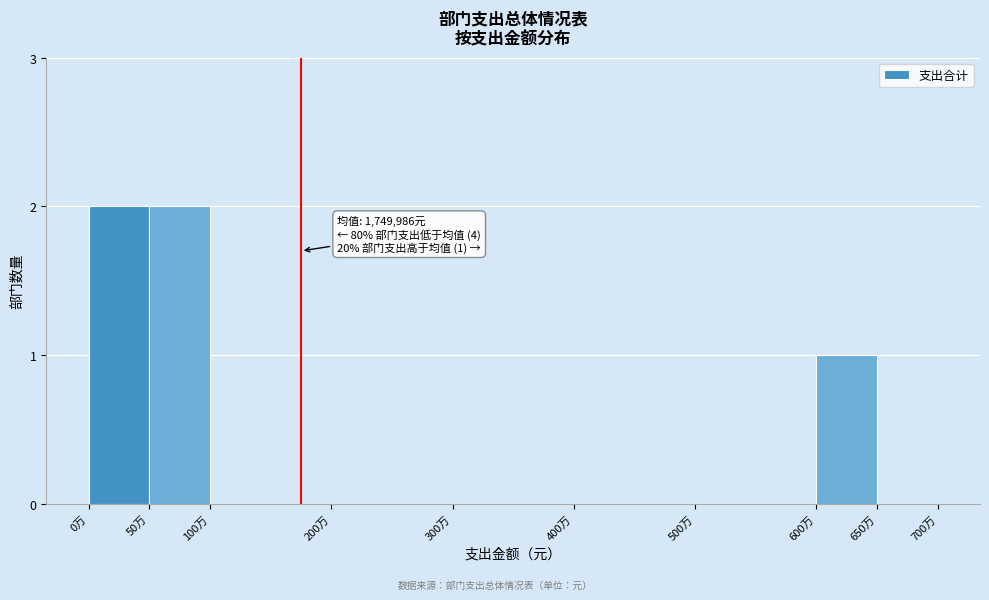

Reading left to right, extract all data points from this chart.

0万=2	50万=2	100万=0	200万=0	300万=0	400万=0	500万=0	600万=1	650万=0